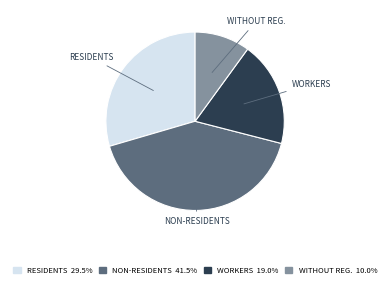

Count the number of slices in the pie.

4